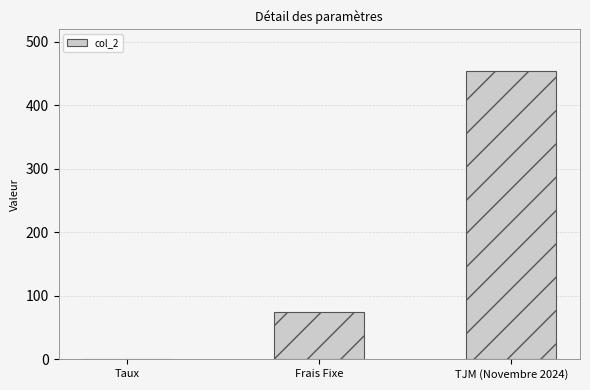

What is the average value?

176.7